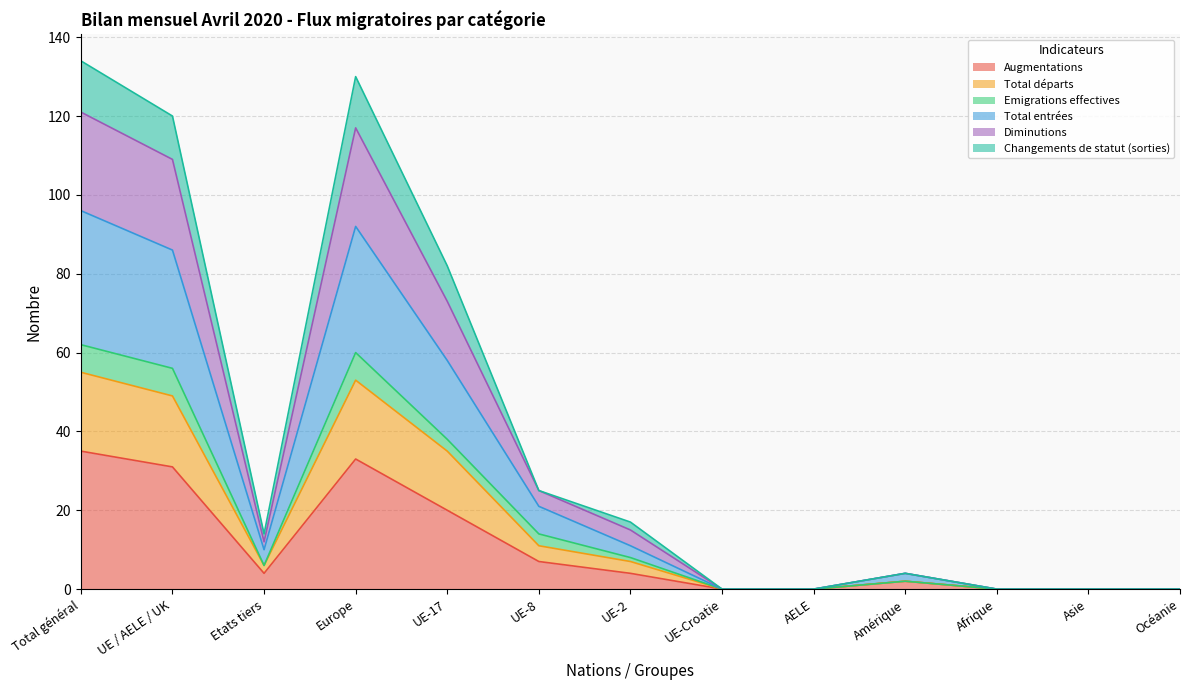

Read the Augmentations value at UE / AELE / UK.

31